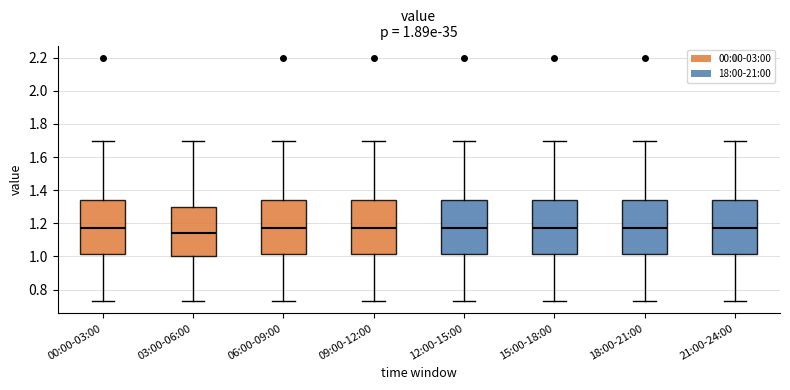

Which box has the lowest median line?

03:00-06:00